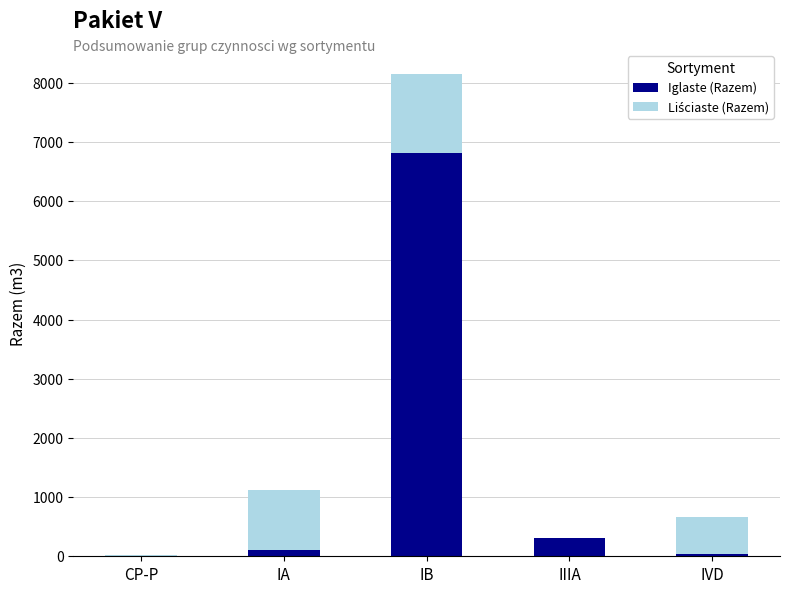

What is the sum of all Iglaste (Razem) values?

7272